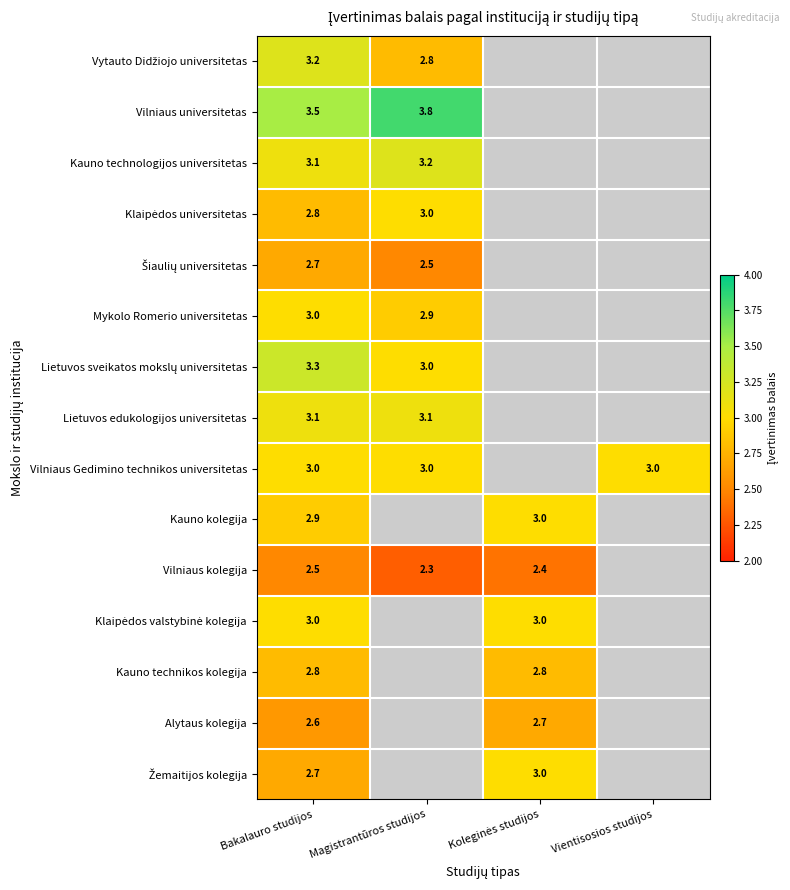

True or false: Vilniaus Gedimino technikos universitetas has a value of 3.9 at Magistrantūros studijos.

False